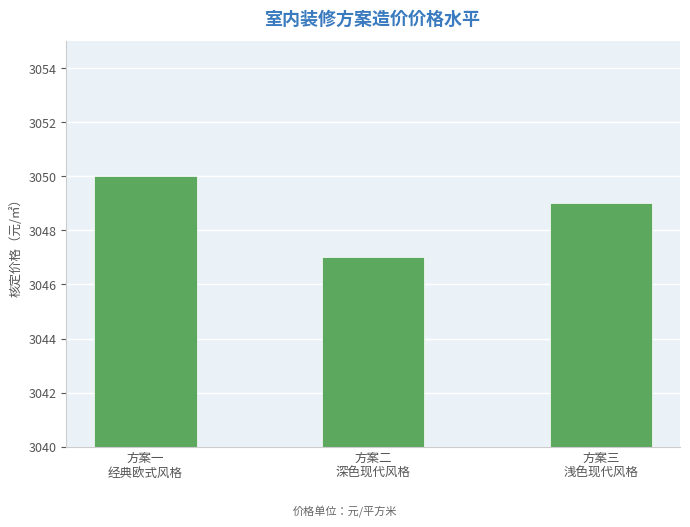

What is the difference between the maximum and minimum values?

3